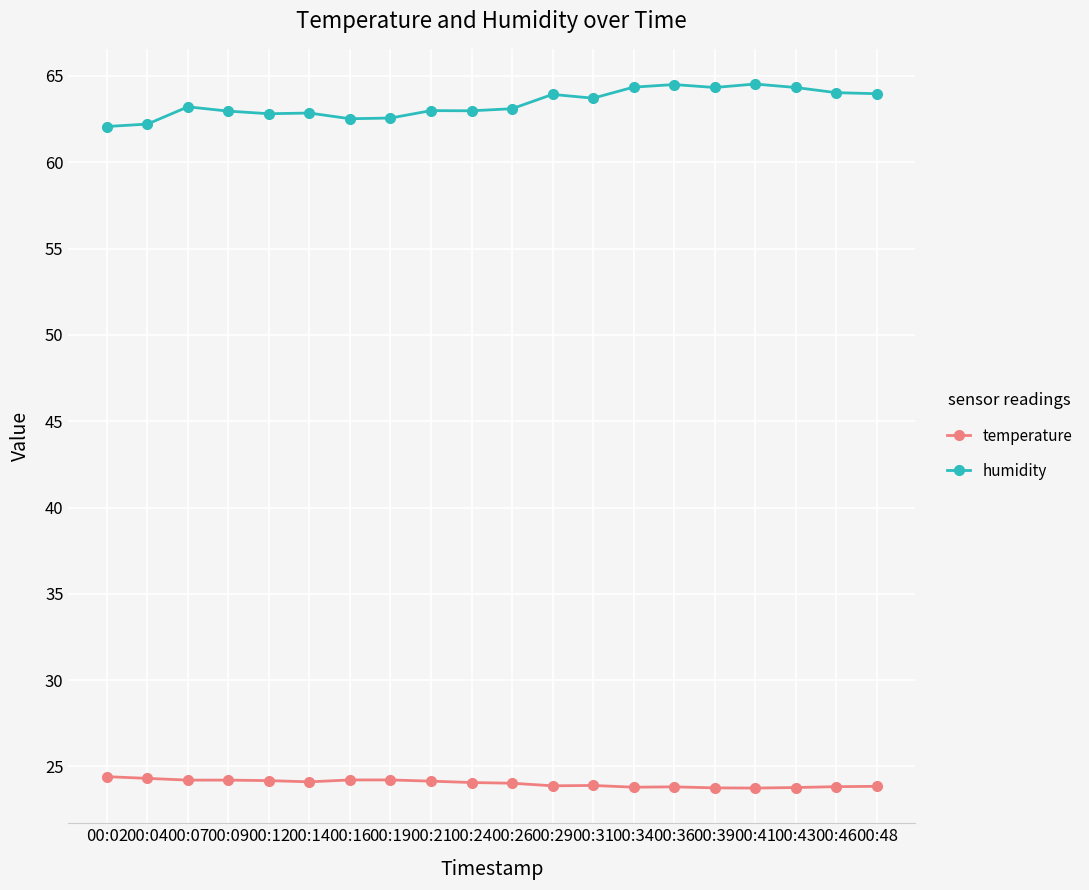

In humidity, how many points are lower than both neighbors (excluding endpoints)?

5